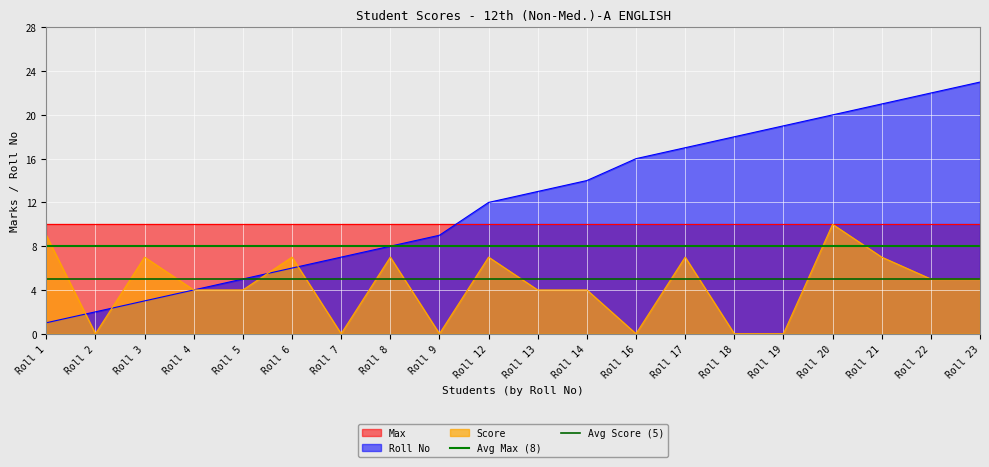

Which category has the highest value in the Roll No series?

Roll 23